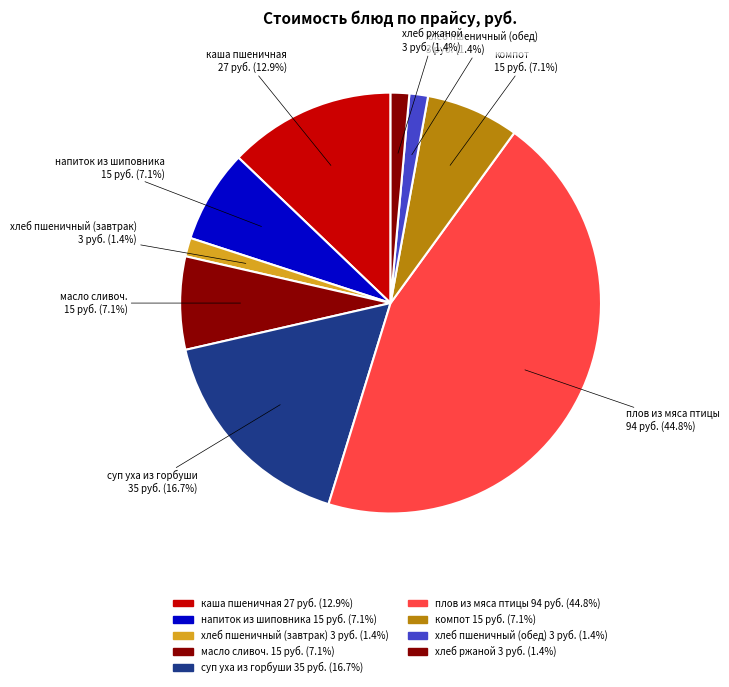

How many slices are in this pie chart?

9